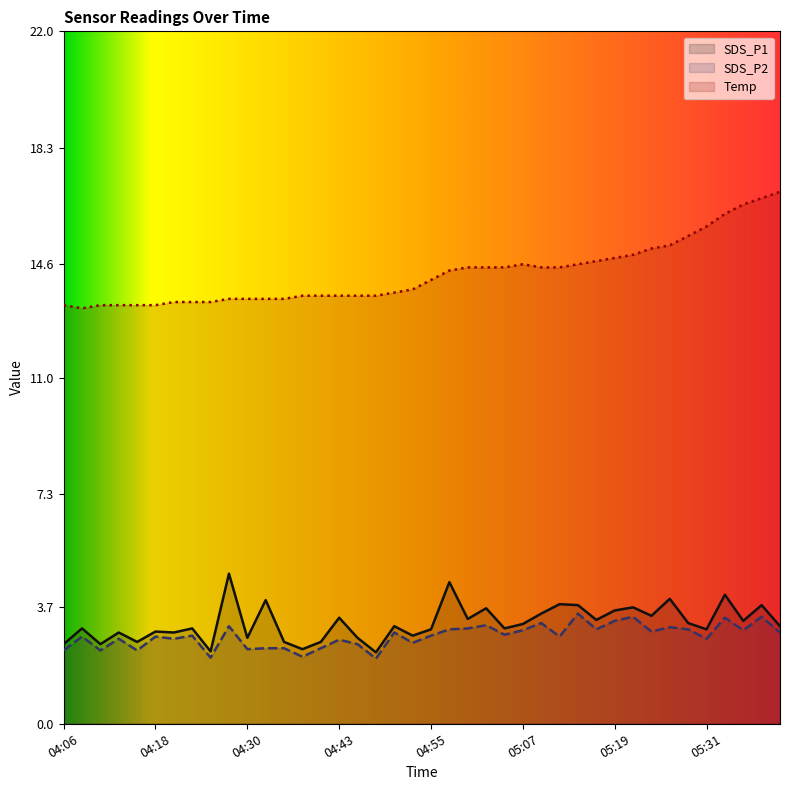

Is the value of SDS_P1 at 04:28 greater than the value of Temp at 04:55?

No